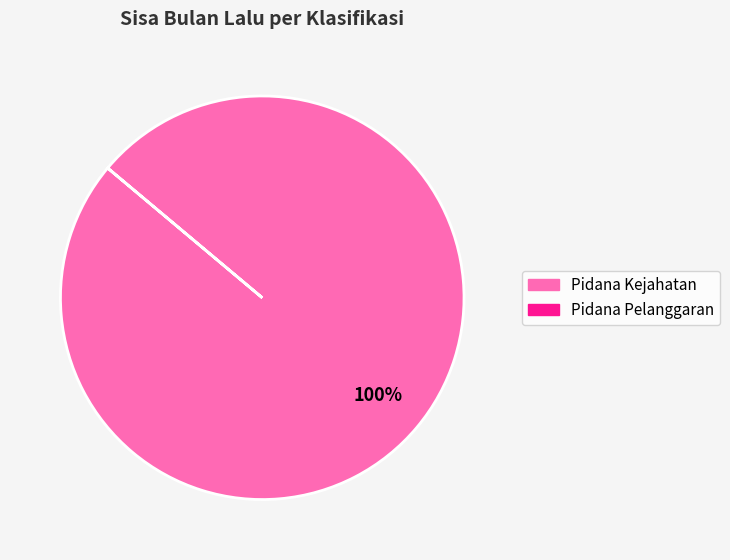

Count the number of slices in the pie.

1